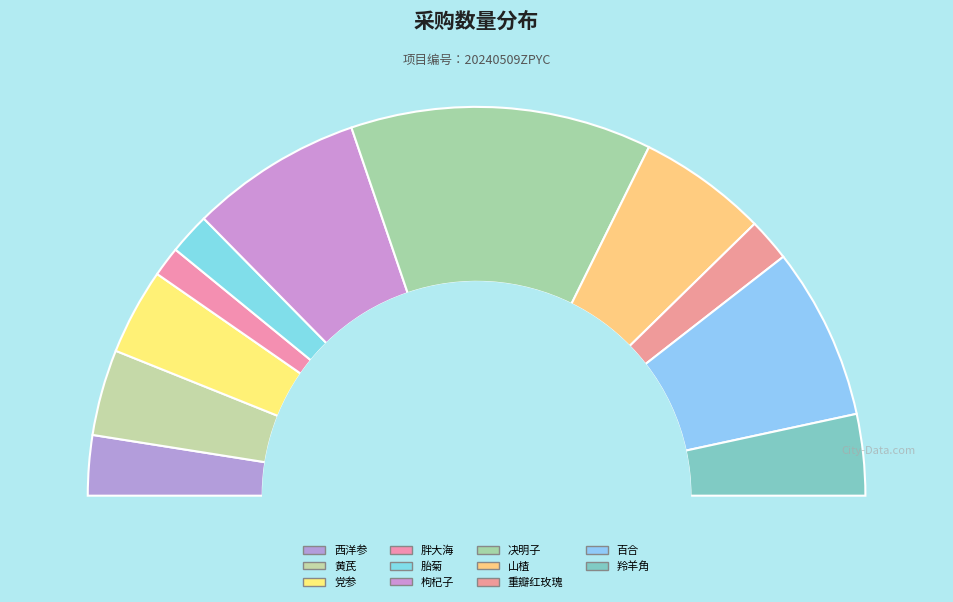

To the nearest percent, what percentage of the pie is 羚羊角?

7%